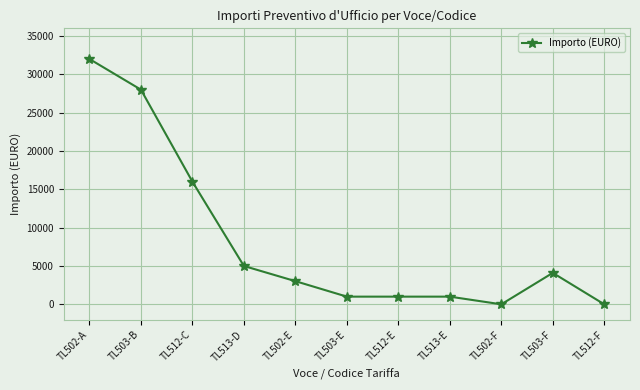

Where does the data first go above 3020?

TL502-A